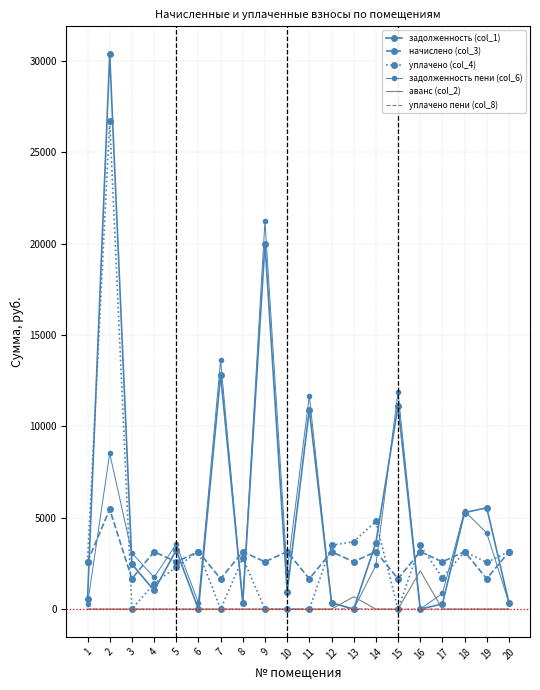

Count the number of data series in this chart.

6